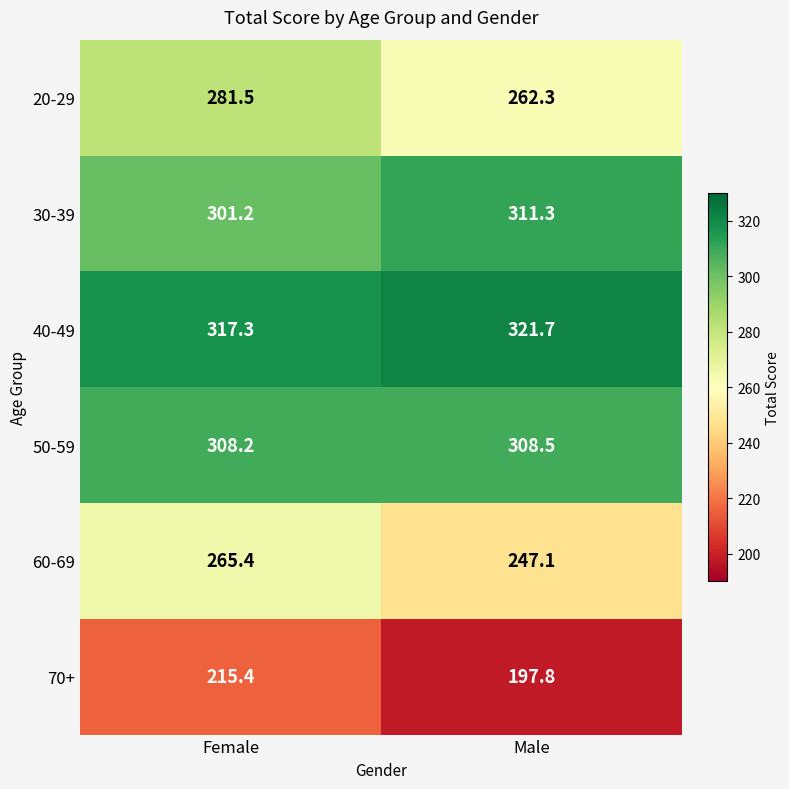

The 50-59 series shows 185.3 at Male. True or false?

False